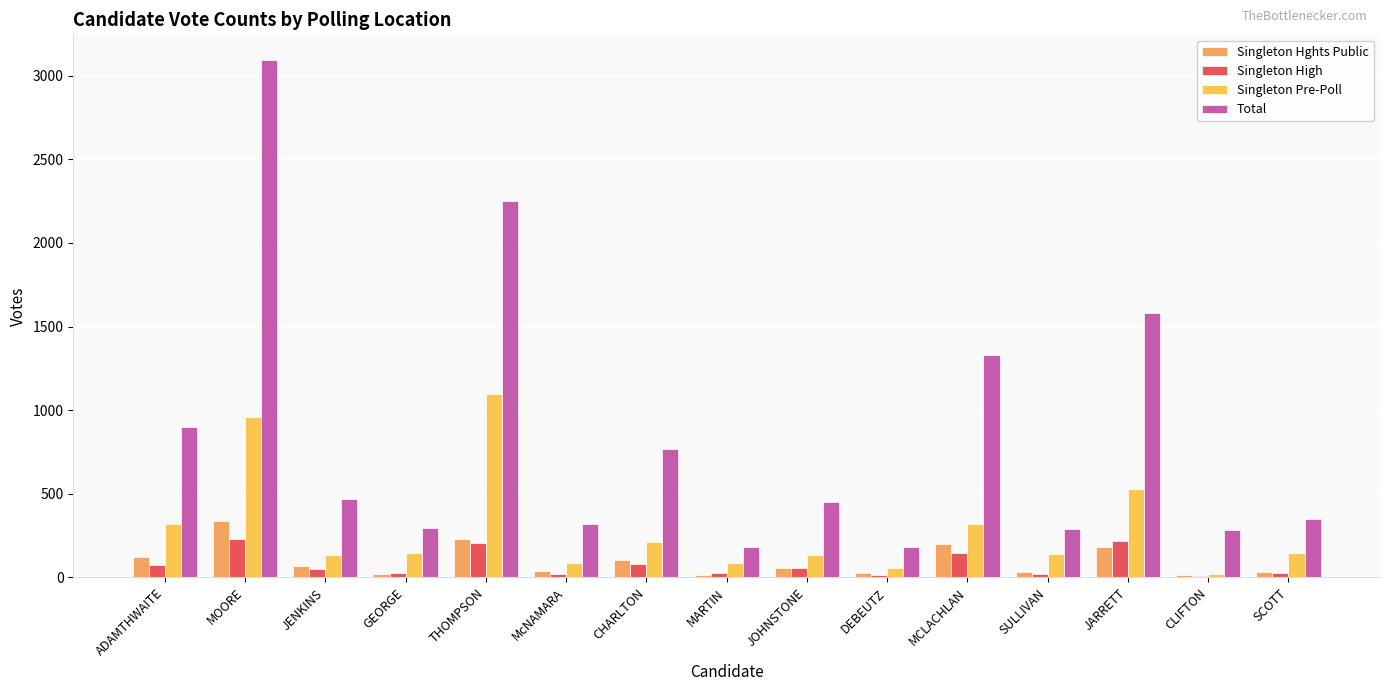

List the labels in order of Total value, smallest first.

MARTIN, DEBEUTZ, CLIFTON, SULLIVAN, GEORGE, McNAMARA, SCOTT, JOHNSTONE, JENKINS, CHARLTON, ADAMTHWAITE, MCLACHLAN, JARRETT, THOMPSON, MOORE